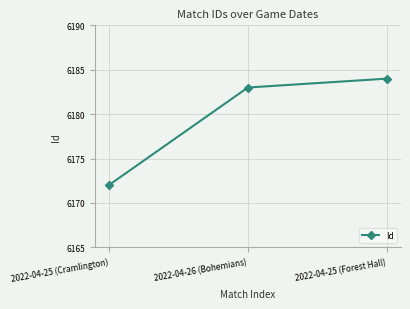

How many series are shown in this chart?

1